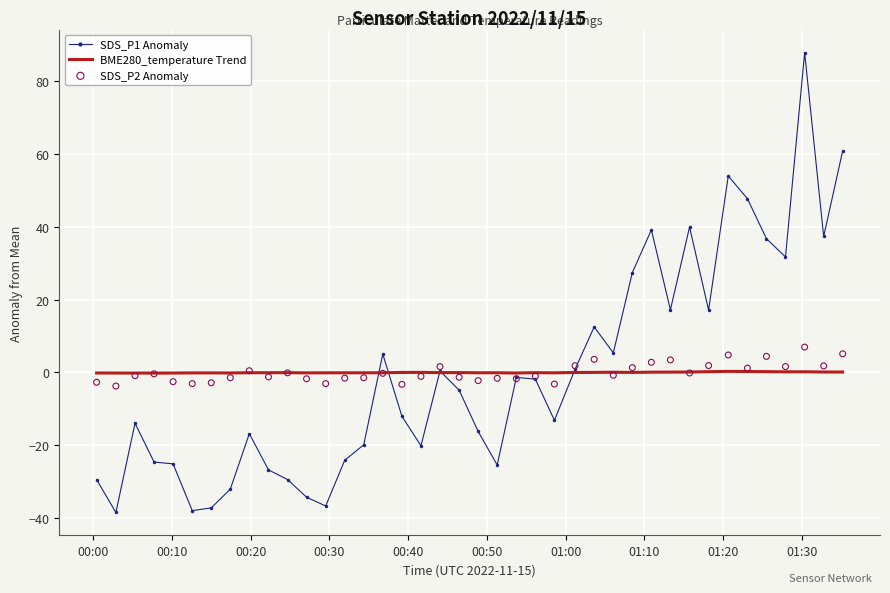

Is the value of SDS_P1 Anomaly at 21 greater than the value of SDS_P2 Anomaly at 13?

No